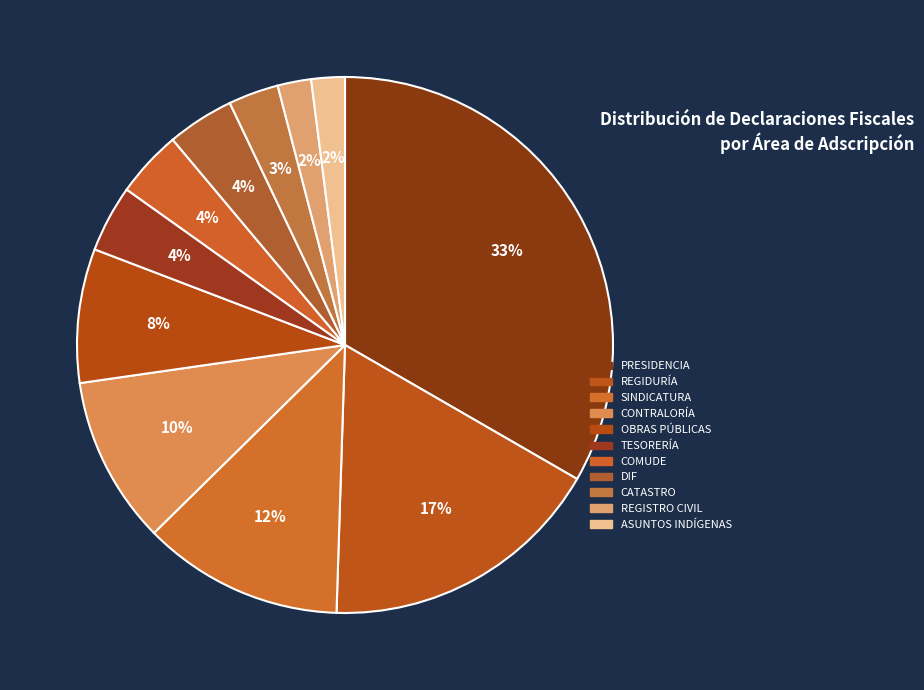

What is the change in value from REGIDURÍA to CATASTRO?

-14